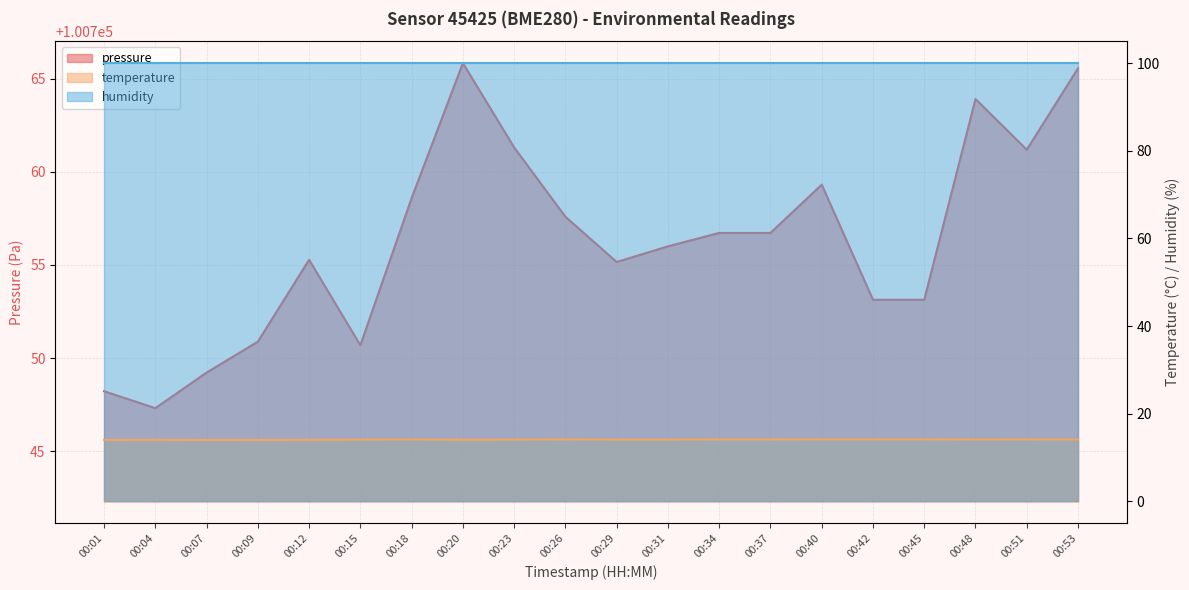

What is the value of the pressure point at the 4th from the left?

100750.9